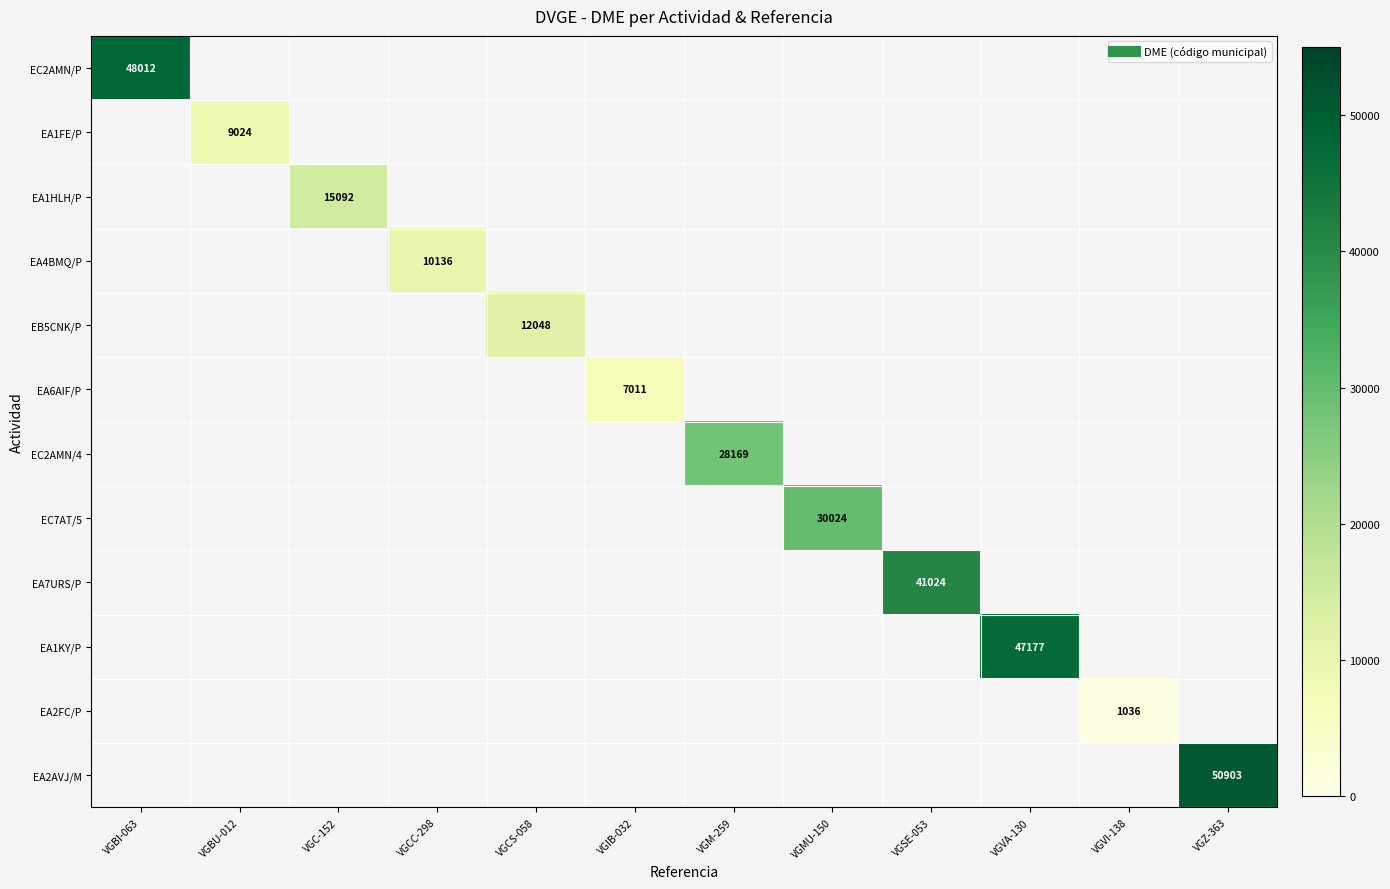

How many values in EA7URS/P are above zero?

1